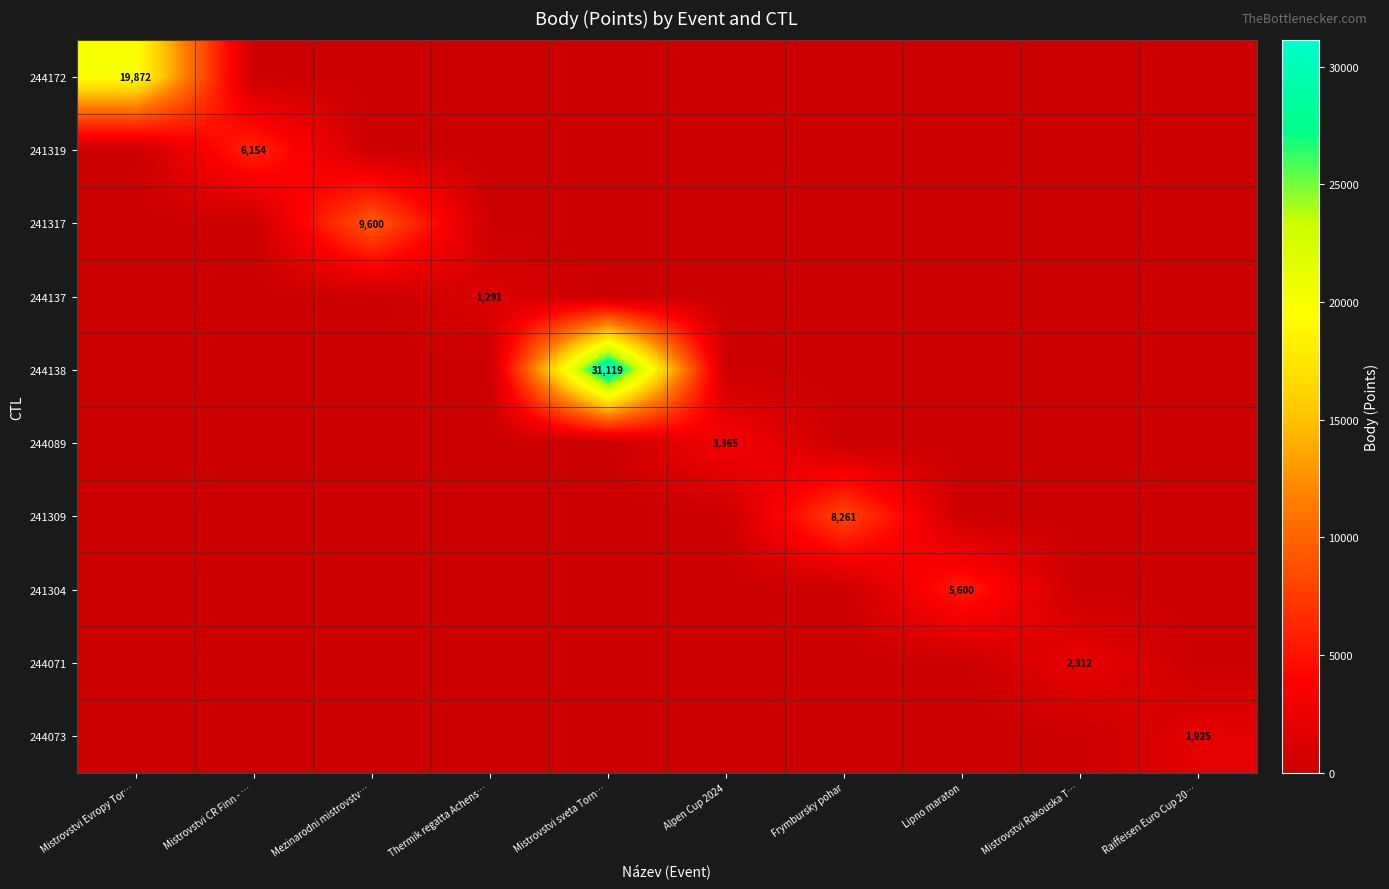

How many positive values does the 244137 series have?

1